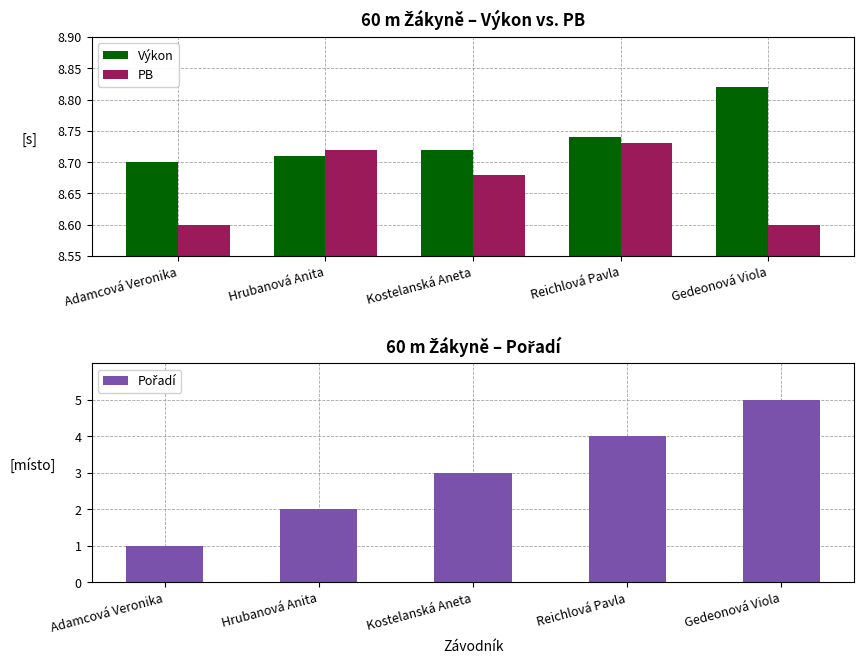

At which category is the sum across all series the highest?

Gedeonová Viola